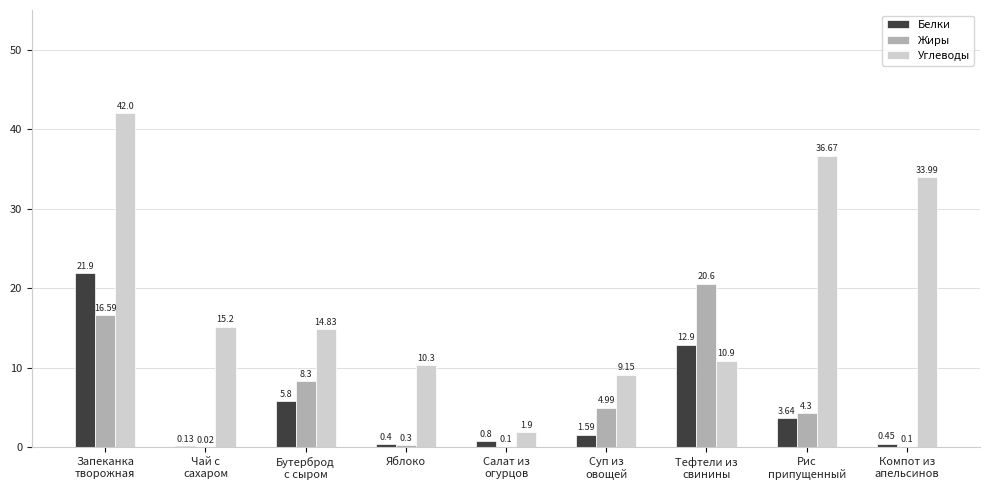

At which label does Белки reach its peak?

Запеканка
творожная